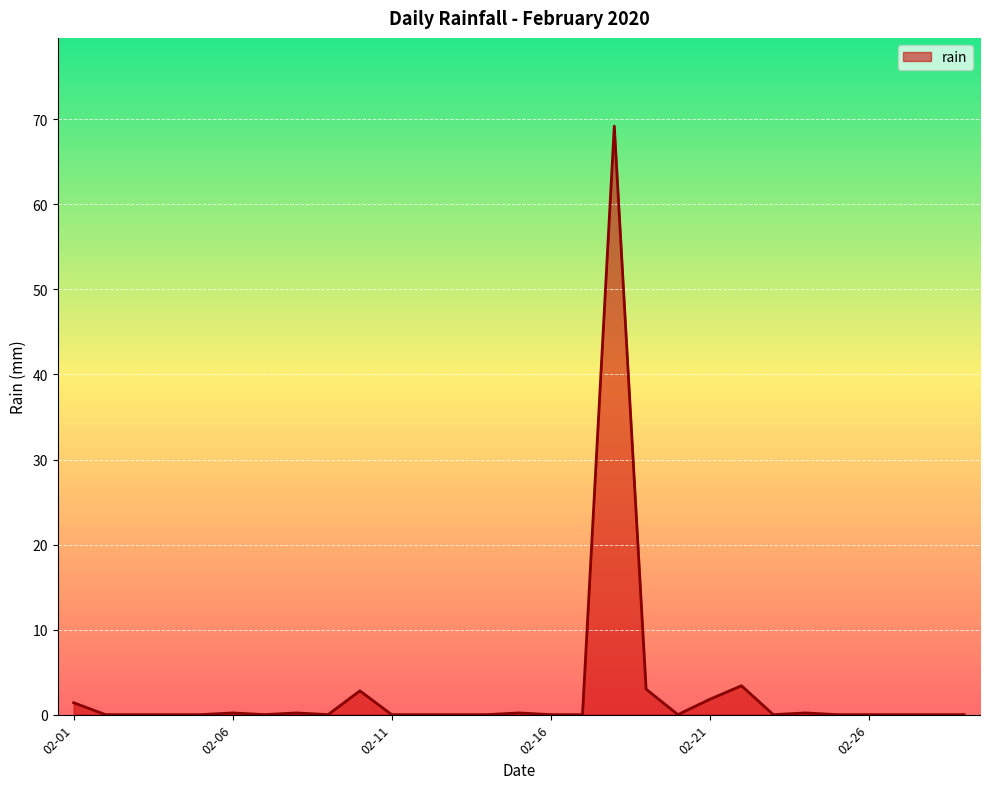

What is the maximum value shown in the chart?

69.2